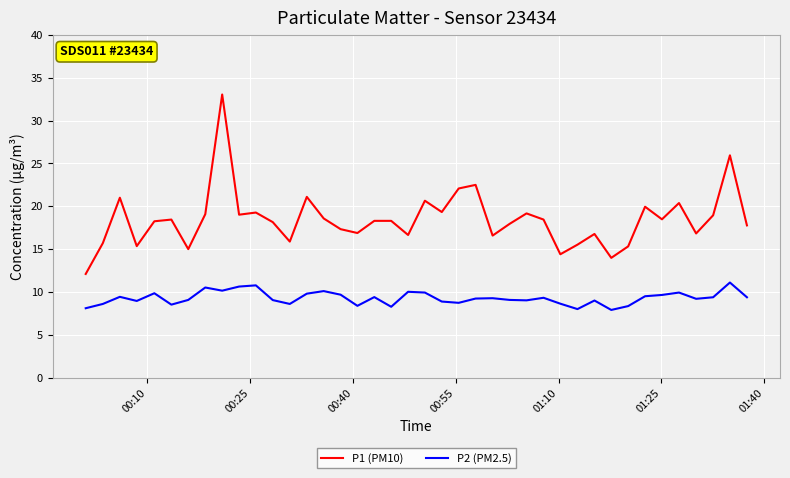

Is this an area chart (filled region under the line)?

No